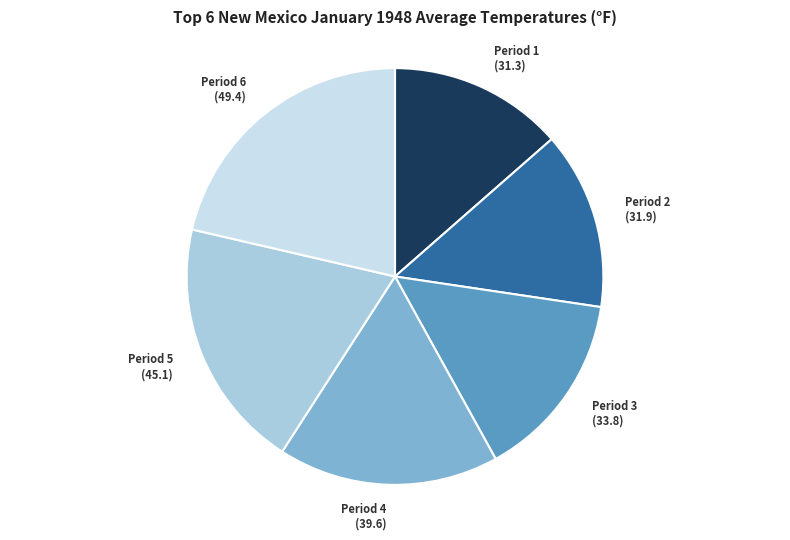

Does Period 3 account for over 50% of the chart?

No